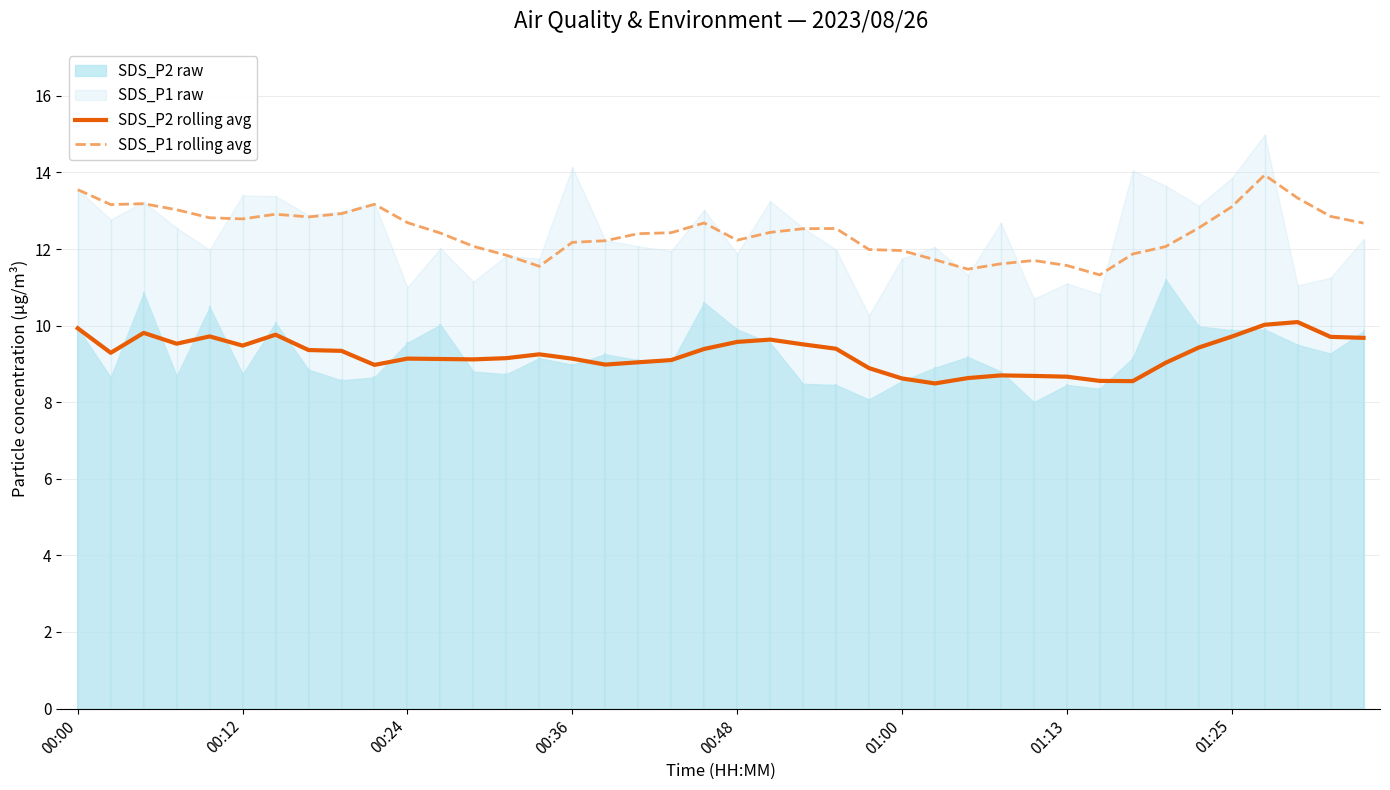

True or false: SDS_P1 rolling avg has a value of 12.2 at 00:48.

True